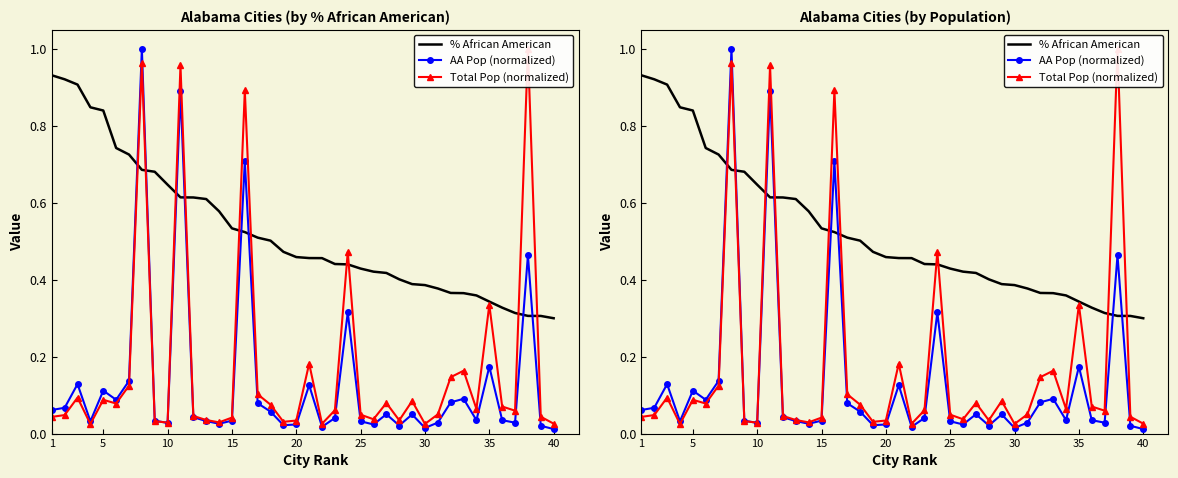

Which series has the largest total across all categories?

% African American